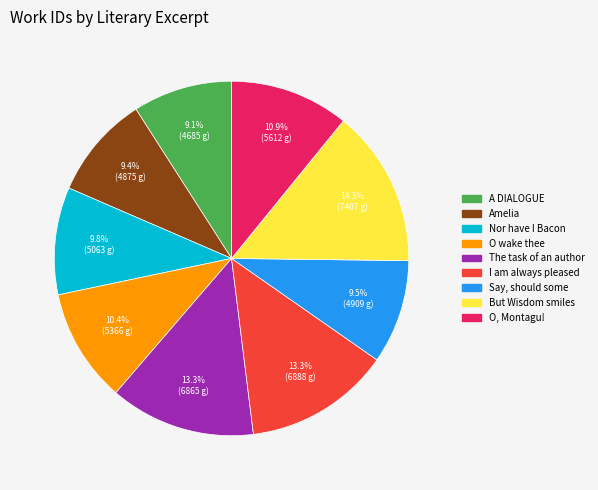

How much of the chart is everything except Nor have I Bacon?

90.2%